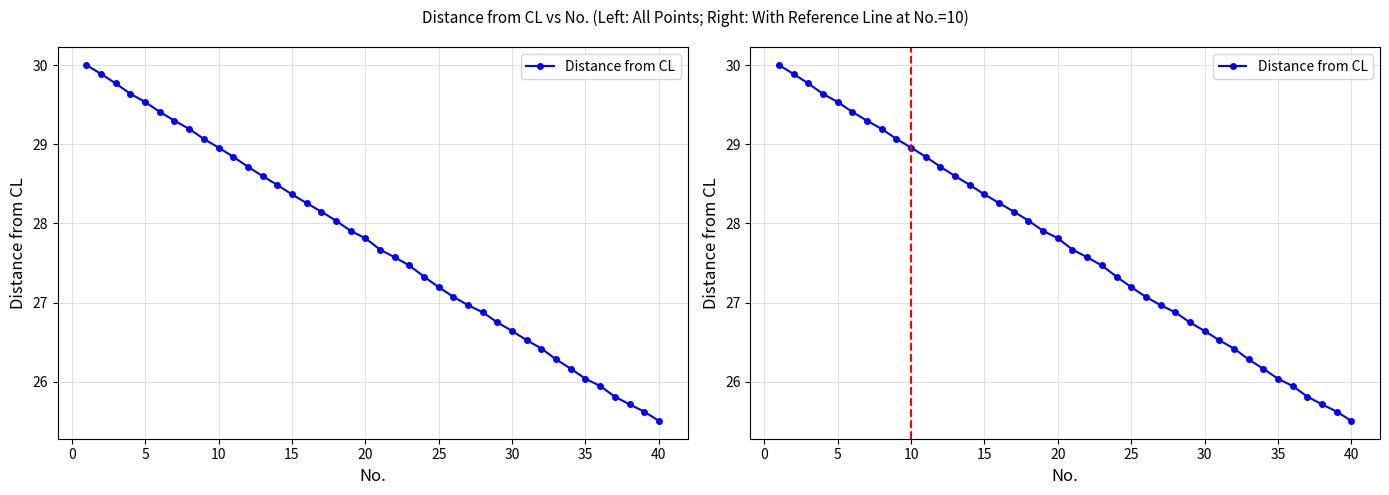

How many lines are shown in the chart?

1